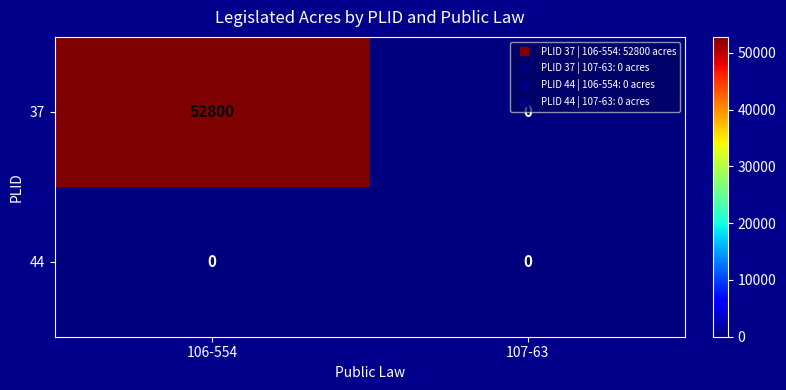

Rank the series by their average value, from lowest to highest.

44, 37